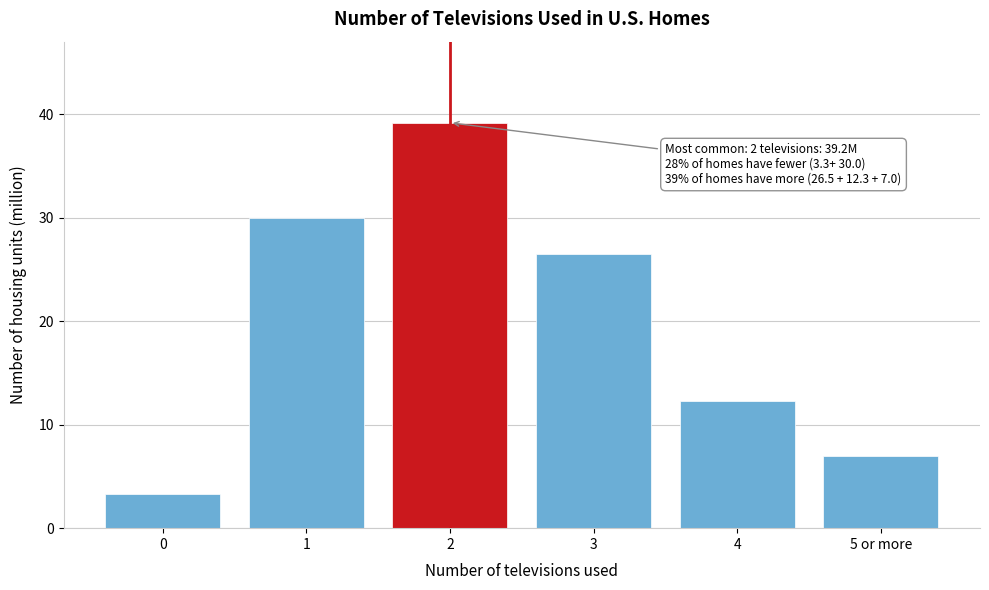

Reading right to left, list all the values displayed in this chart.

5 or more=7.0	4=12.3	3=26.5	2=39.2	1=30.0	0=3.3